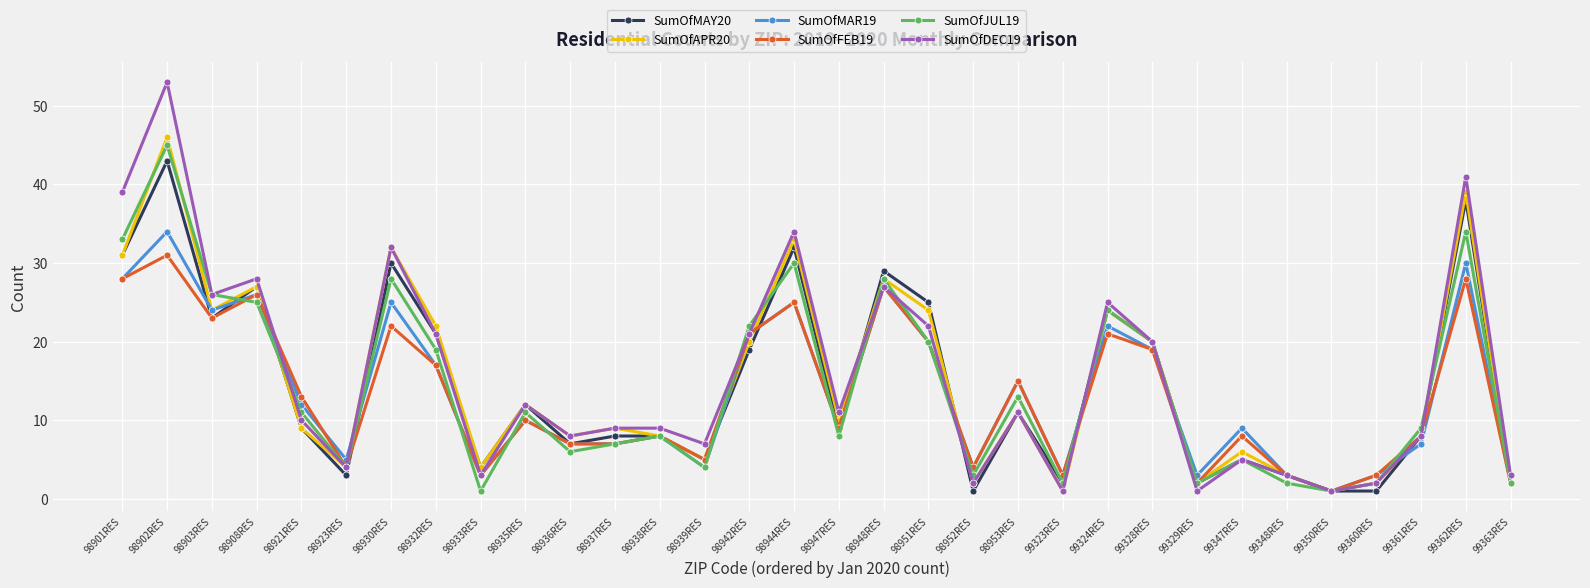

True or false: SumOfFEB19 has more than 0 points higher than both neighbors.

True